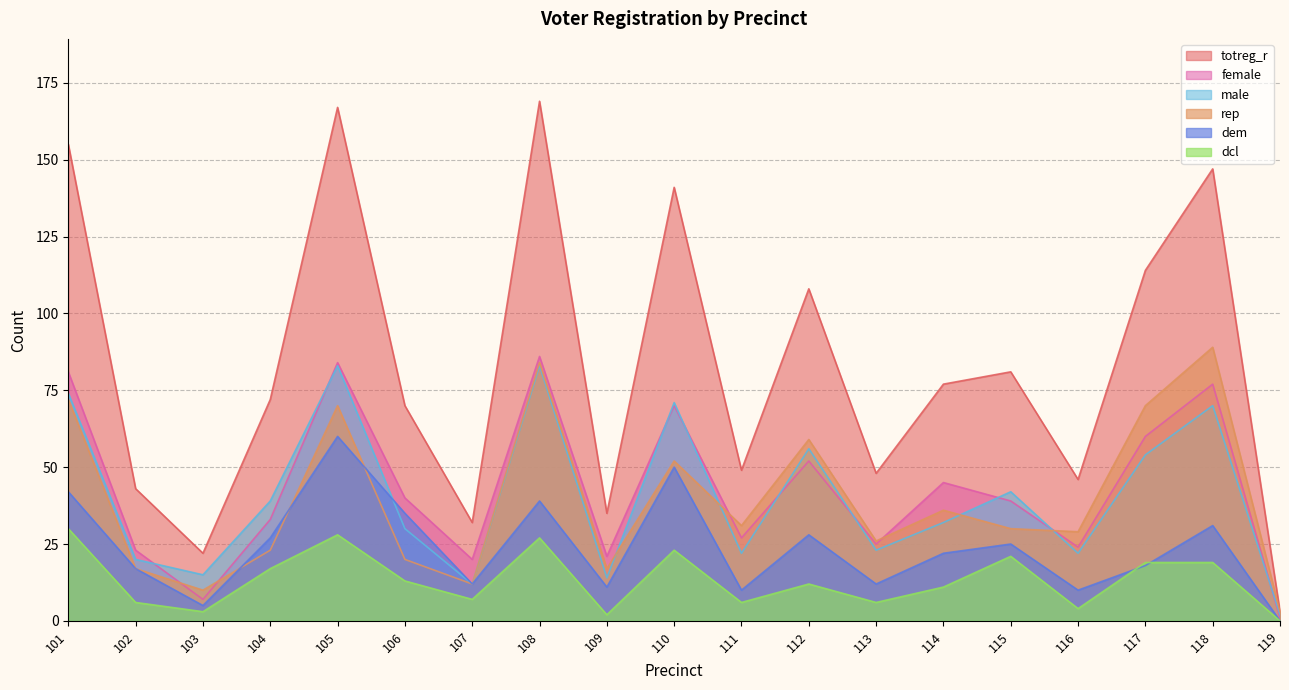

How many distinct data groups are displayed?

6